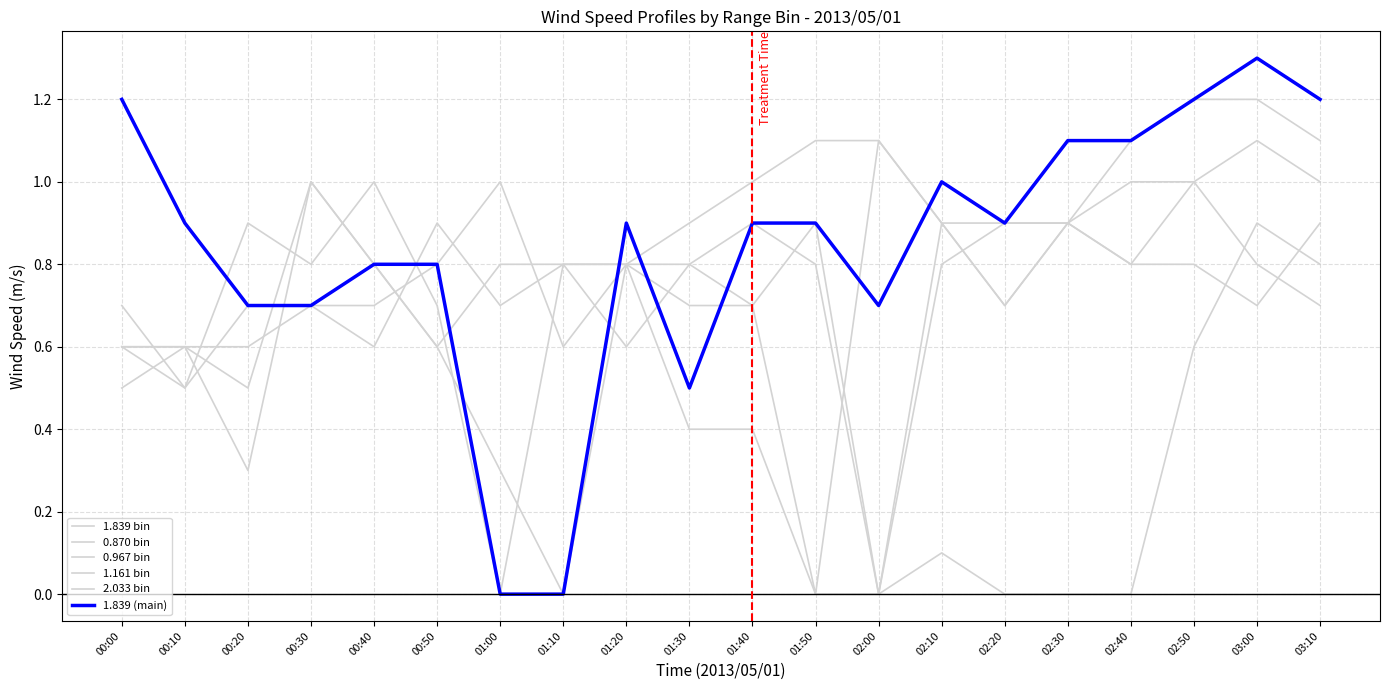

True or false: 1.839 (main) has a value of 0.7 at 00:20.

True